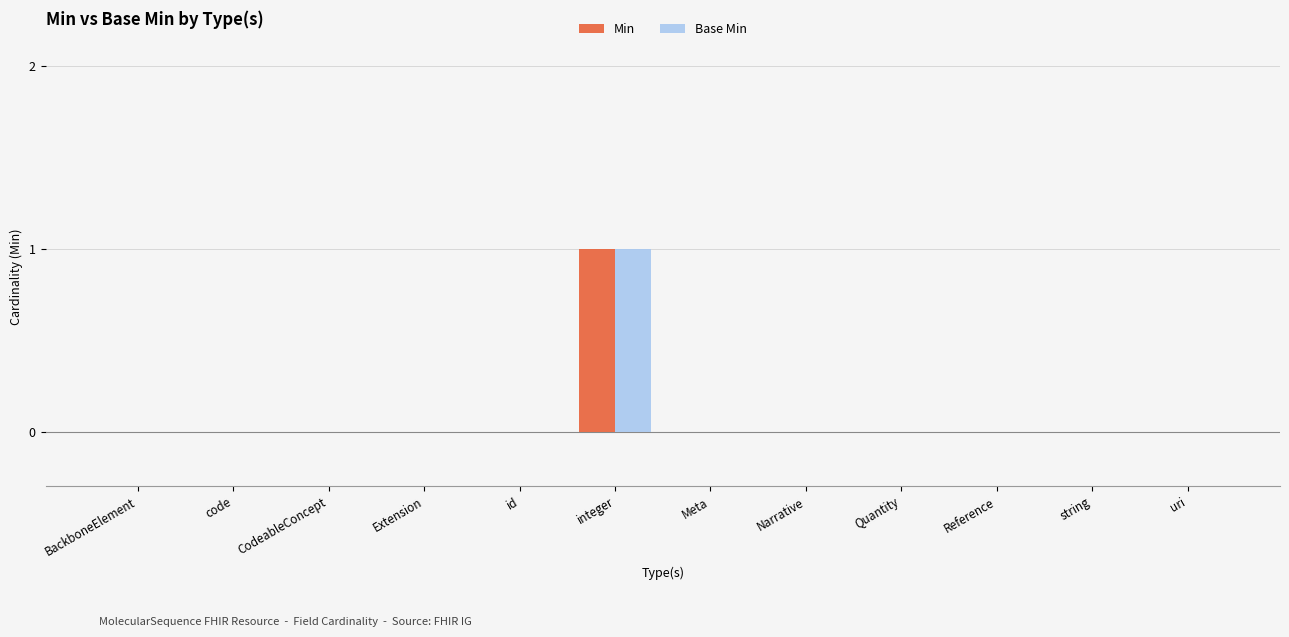

What is the sum of all Min values?

1